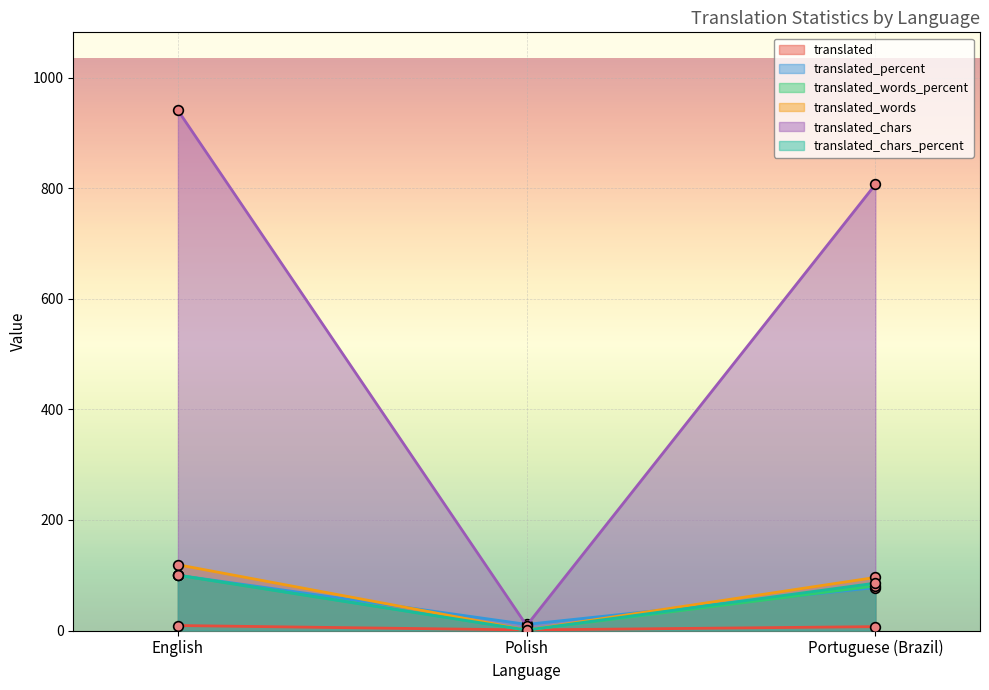

How many data points in translated_percent are less than 77?

1